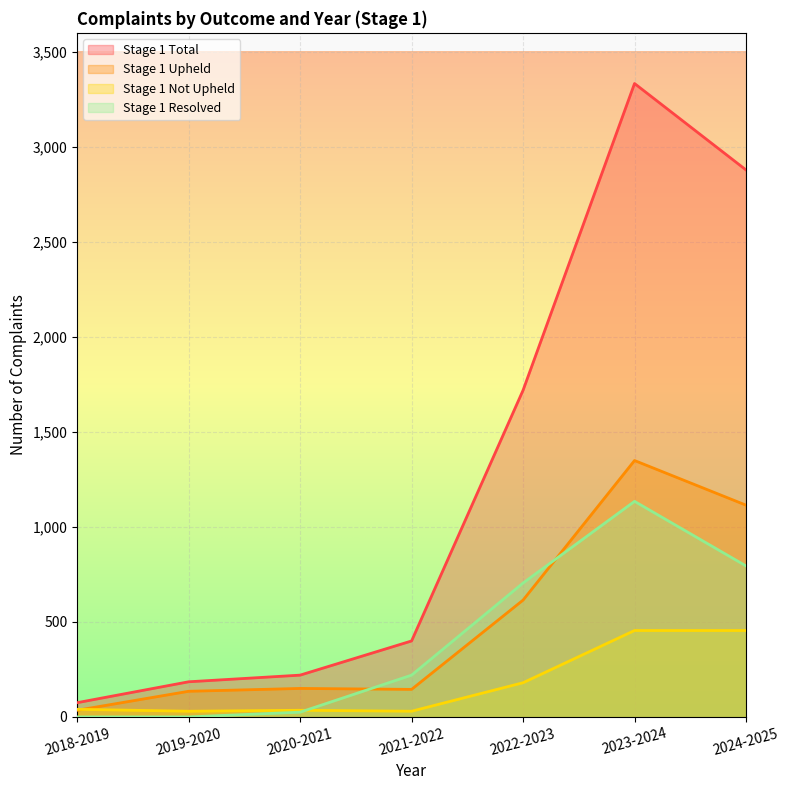

Which category has the highest value in the Stage 1 Total series?

2023-2024